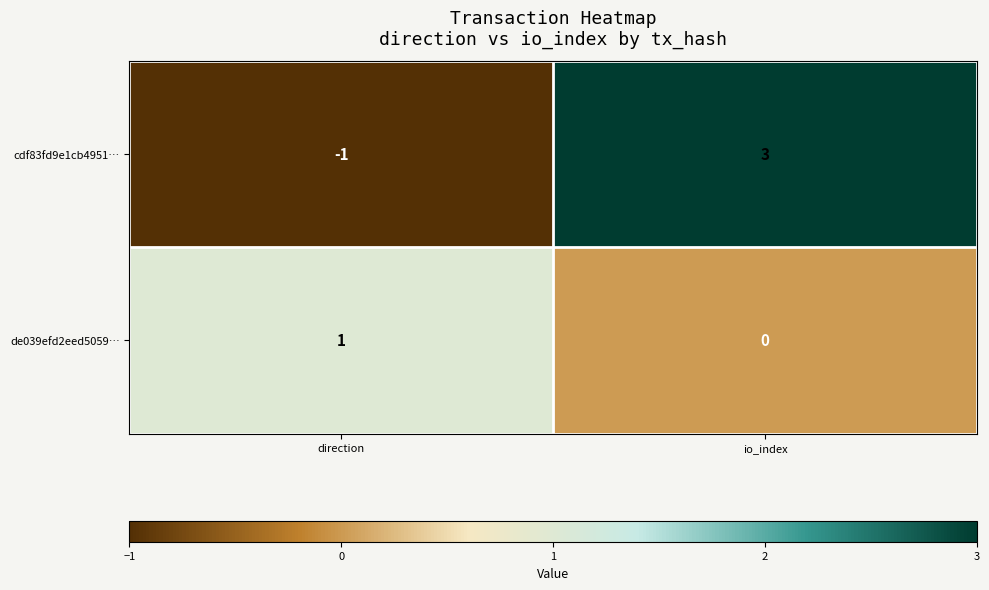

What is the difference between the maximum and minimum values in the cdf83fd9e1cb4951… series?

4